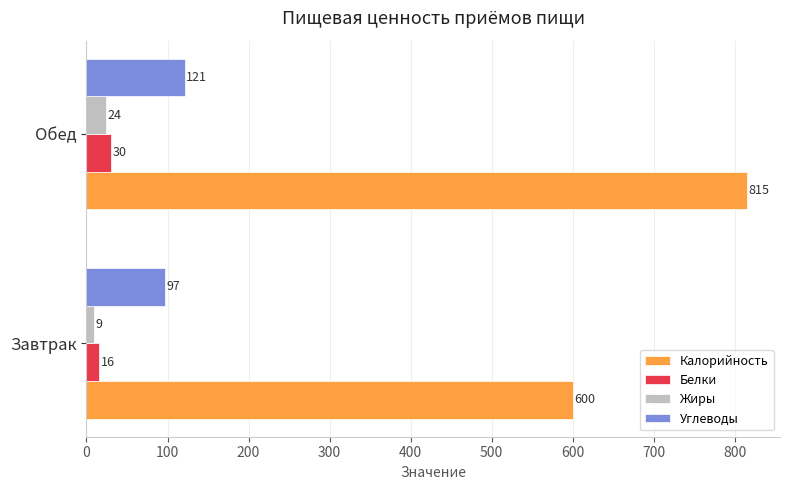

What is the total value across all series at Завтрак?

722